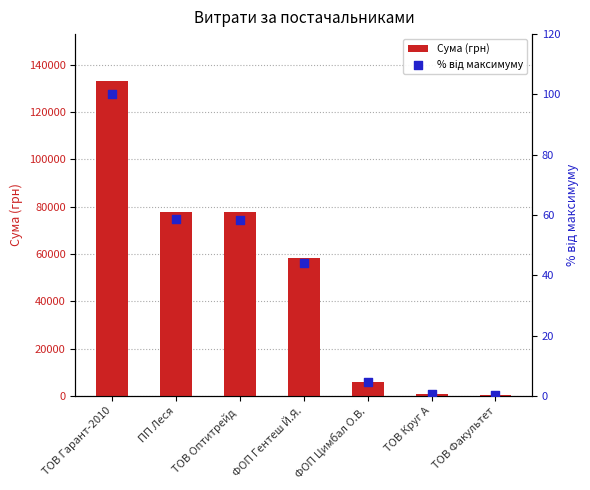

At how many categories does at least one series exceed 47398?

4